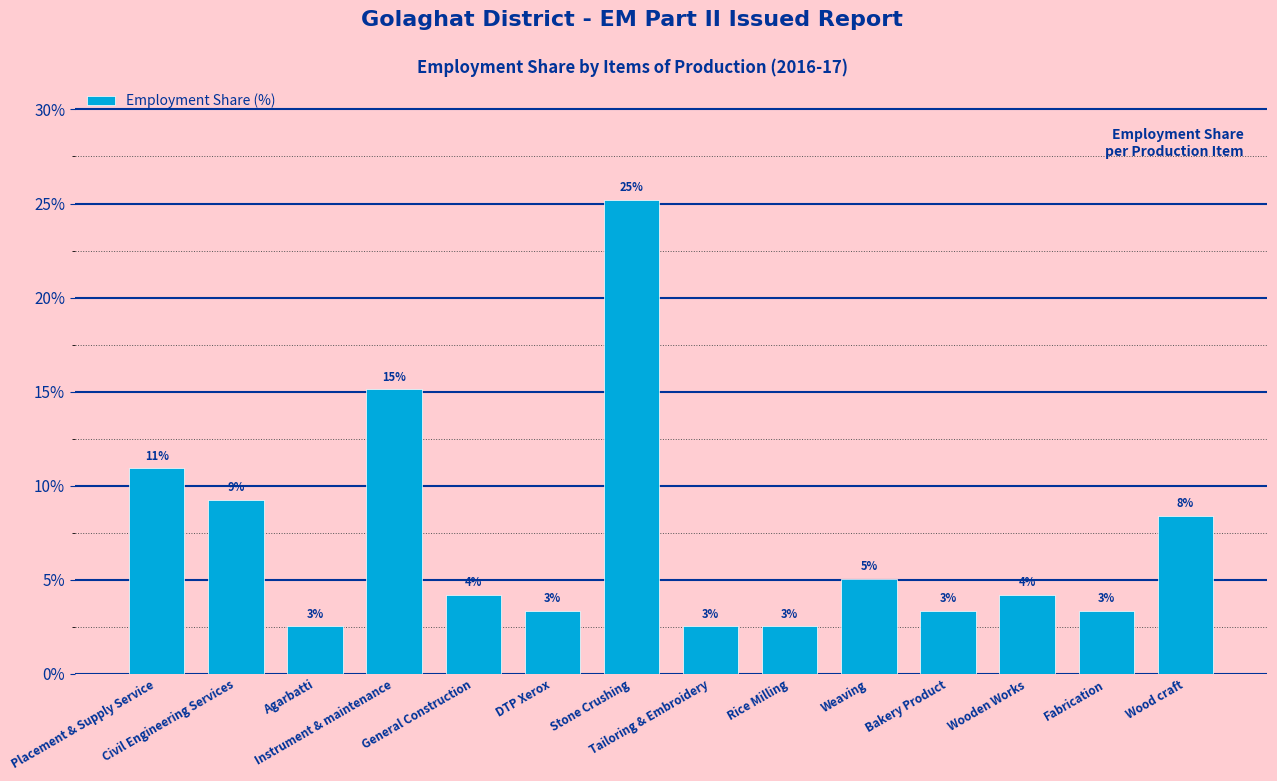

What is the greatest value displayed?

25.2